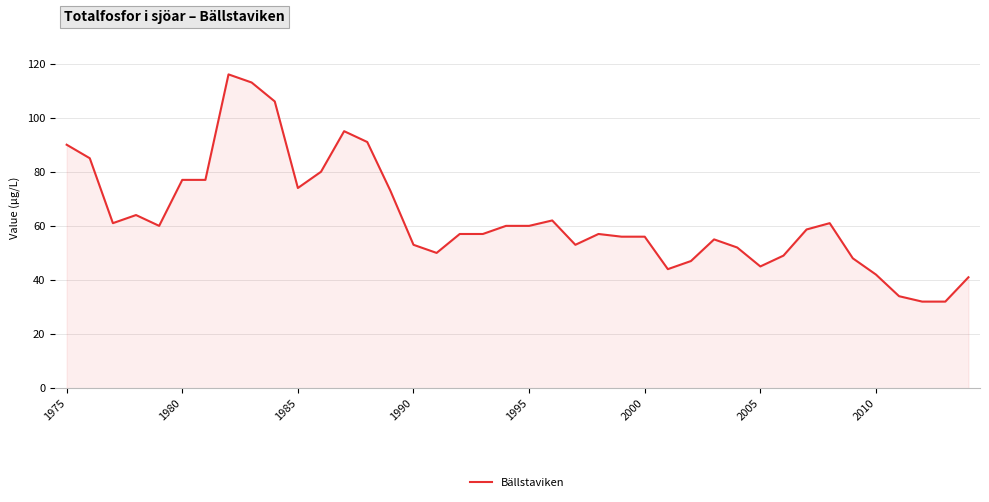

What is the maximum value shown in the chart?

116.0